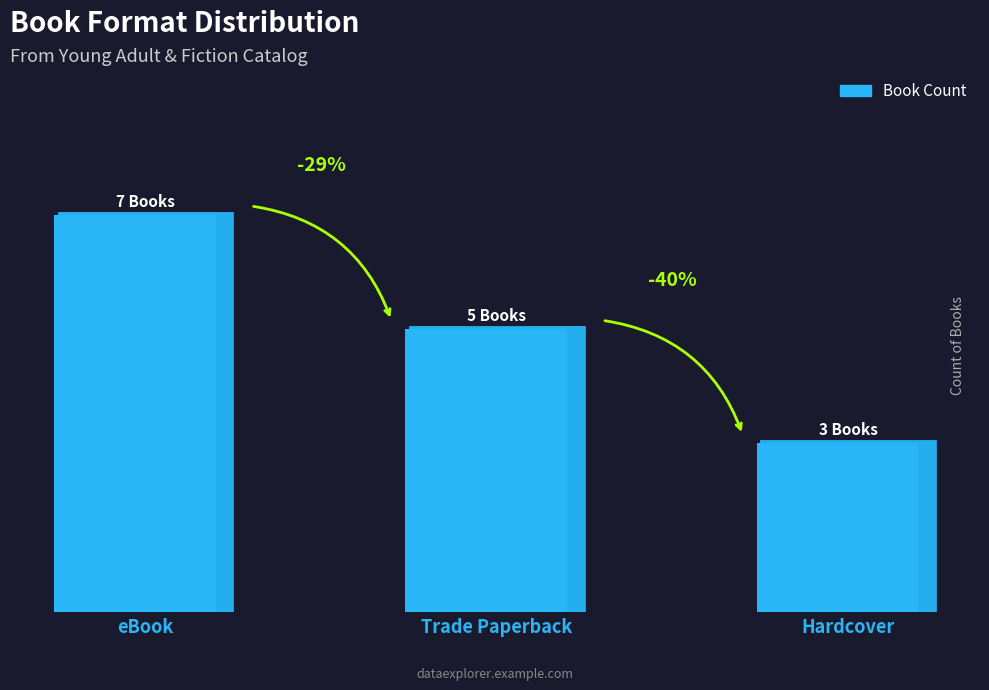

What is the sum of all values?

15